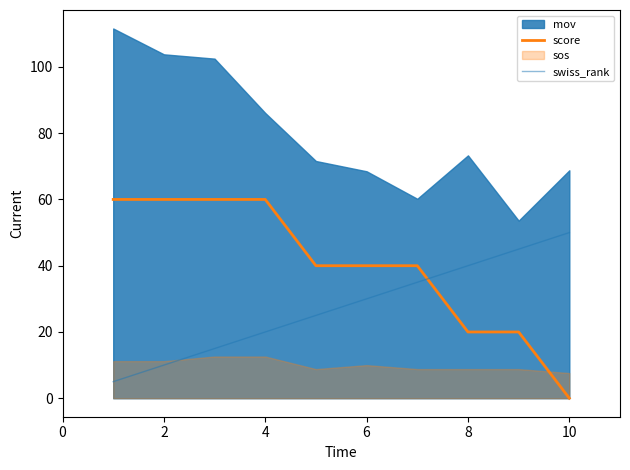

What is the lowest value of the swiss_rank series?

5